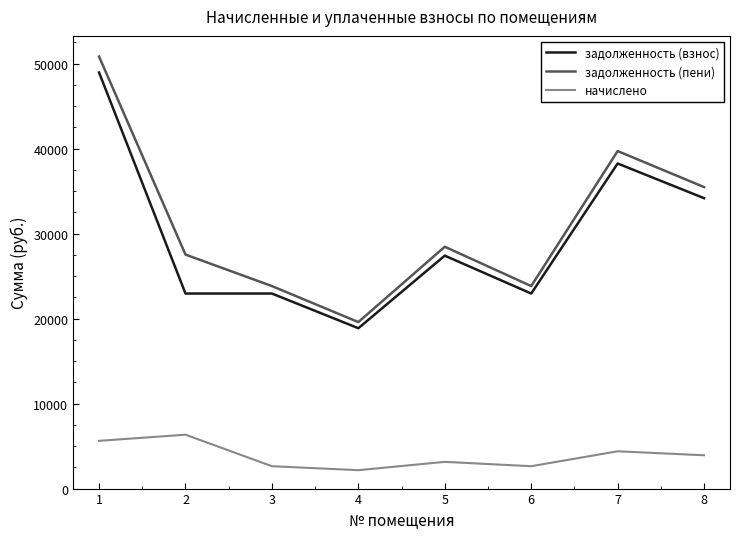

Reading left to right, list all the values displayed in this chart.

задолженность (взнос): 1=48948.5	2=22944.6	3=22944.6	4=18865.6	5=27401.2	6=22944.6	7=38241.0	8=34162.0
задолженность (пени): 1=50820.5	2=27527.8	3=23822.1	4=19587.1	5=28449.2	6=23822.1	7=39703.5	8=35468.5
начислено: 1=5616.0	2=6338.2	3=2632.5	4=2164.5	5=3143.8	6=2632.5	7=4387.5	8=3919.5